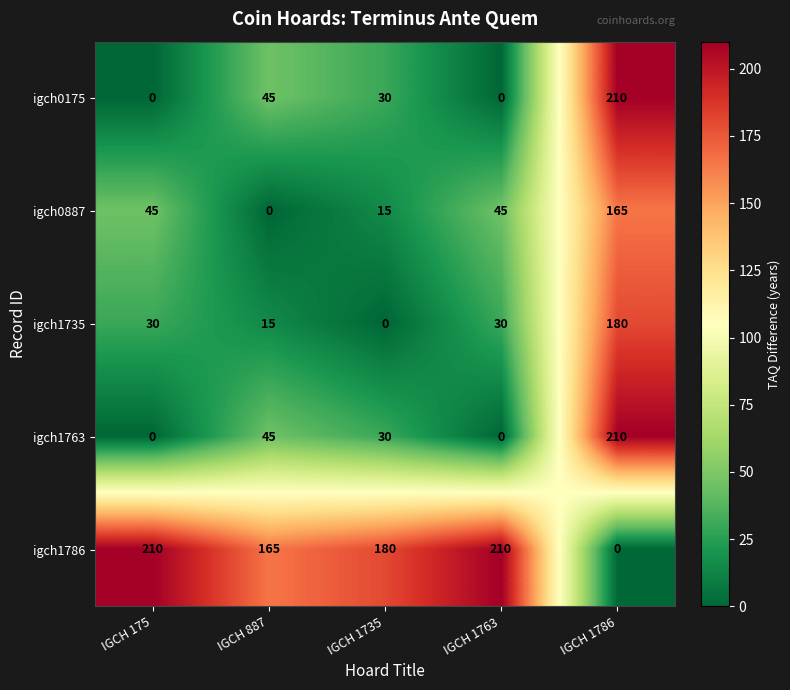

What is the difference between the maximum and minimum values in the igch1735 series?

180